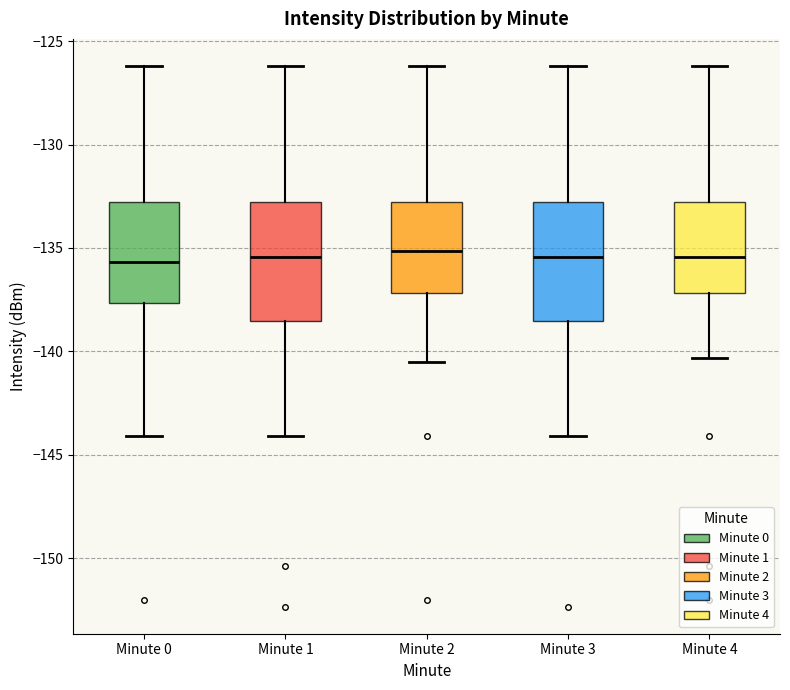

Reading left to right, read every box against the y-axis: the position of its median line, the range the box covers, and the ends of its whiskers. The values are not printed on the chart, so give them approximately, as read against the axis.

Minute 0: median -135.5, box -137.5 to -133.0, whiskers -144.0 to -126.0
Minute 1: median -135.5, box -138.5 to -133.0, whiskers -144.0 to -126.0
Minute 2: median -135.0, box -137.0 to -133.0, whiskers -140.5 to -126.0
Minute 3: median -135.5, box -138.5 to -133.0, whiskers -144.0 to -126.0
Minute 4: median -135.5, box -137.0 to -133.0, whiskers -140.5 to -126.0